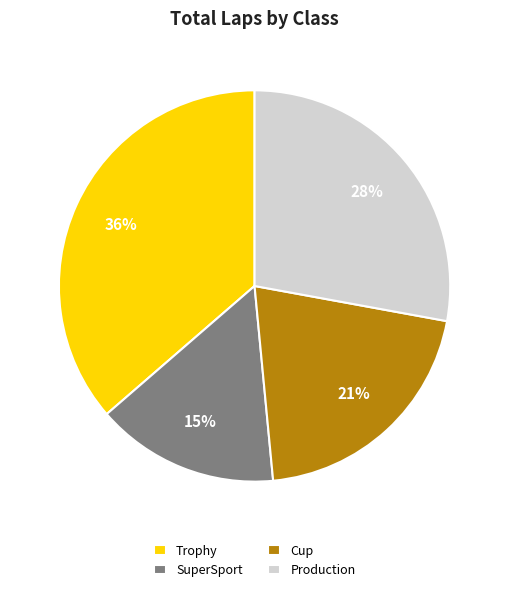

Count the number of slices in the pie.

4